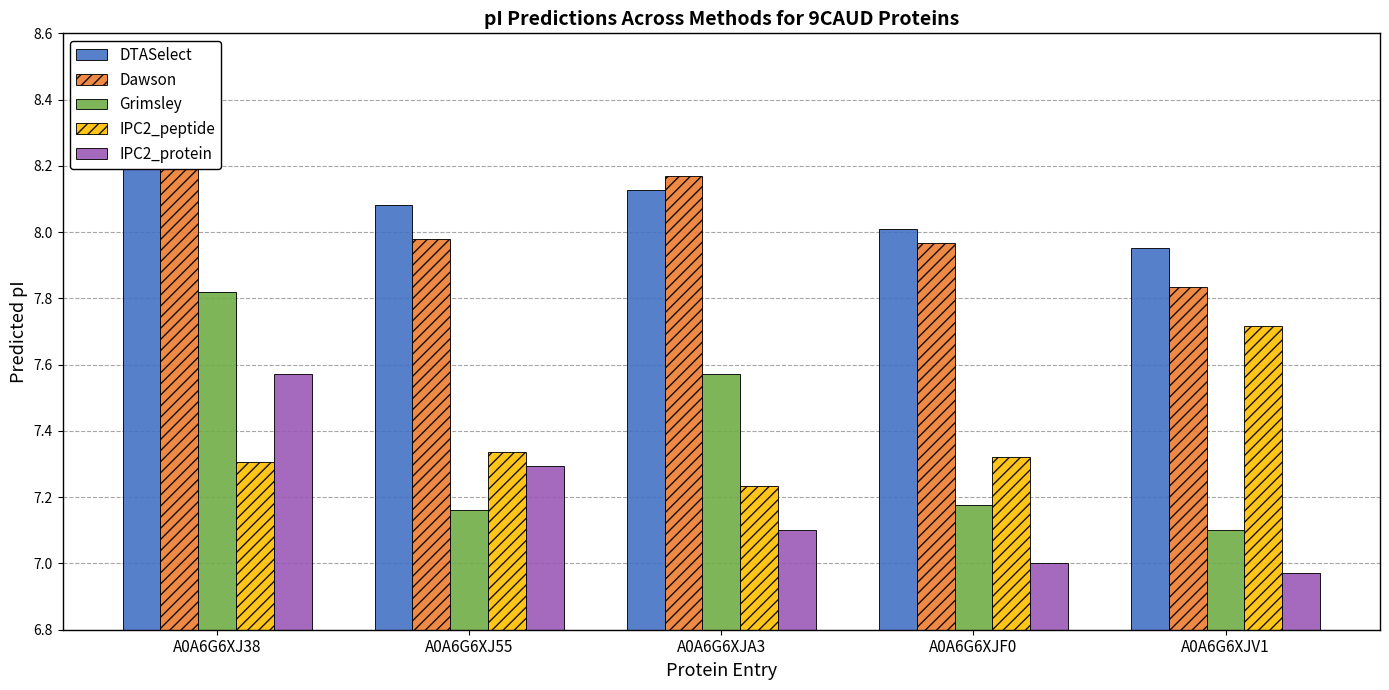

The DTASelect series shows 8.3 at A0A6G6XJ38. True or false?

True